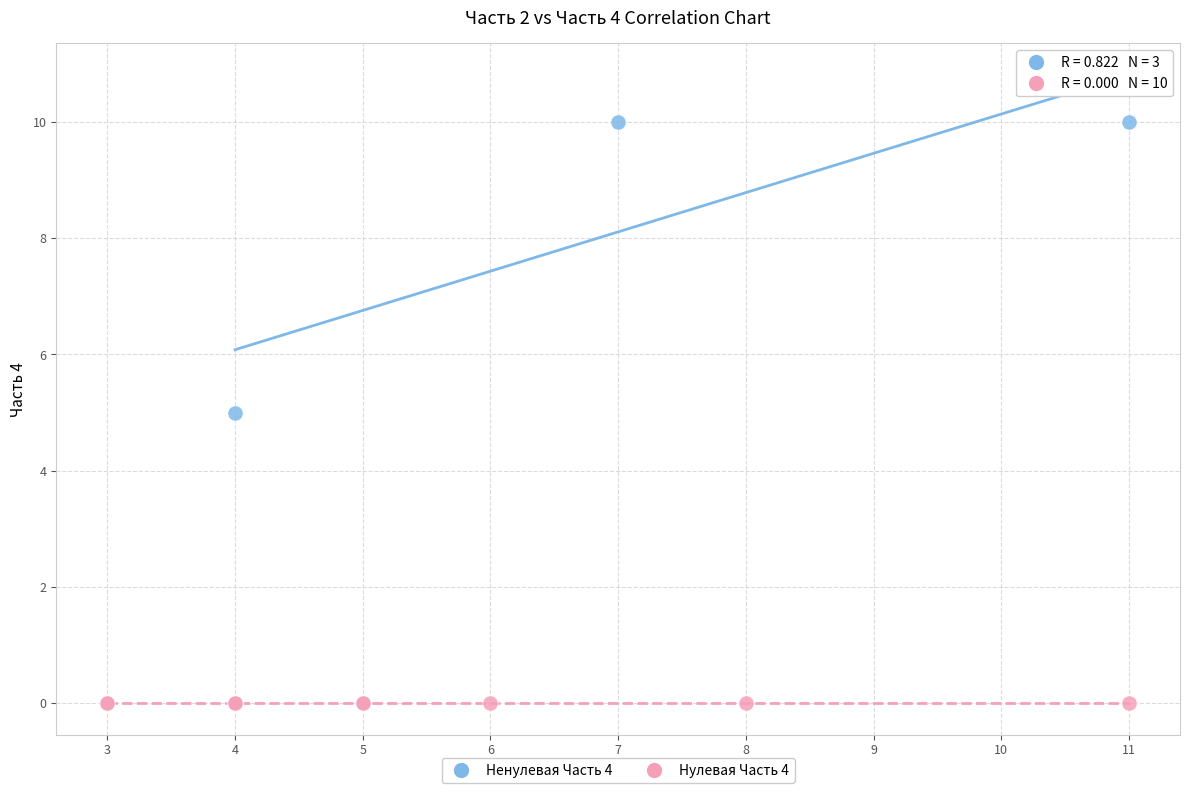

Which series reaches the minimum Y coordinate?

Нулевая Часть 4